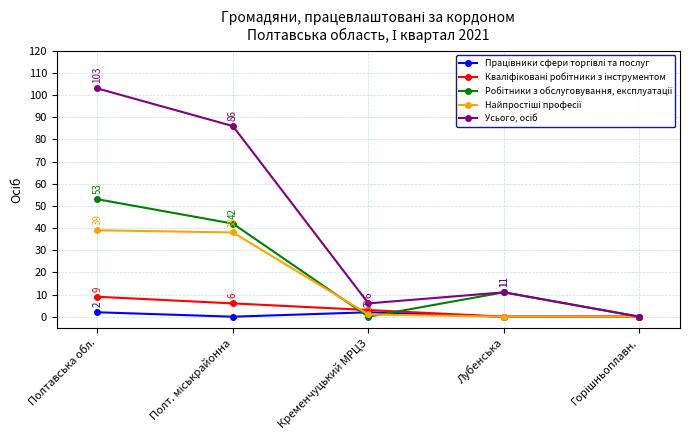

At which category is the sum across all series the highest?

Полтавська обл.